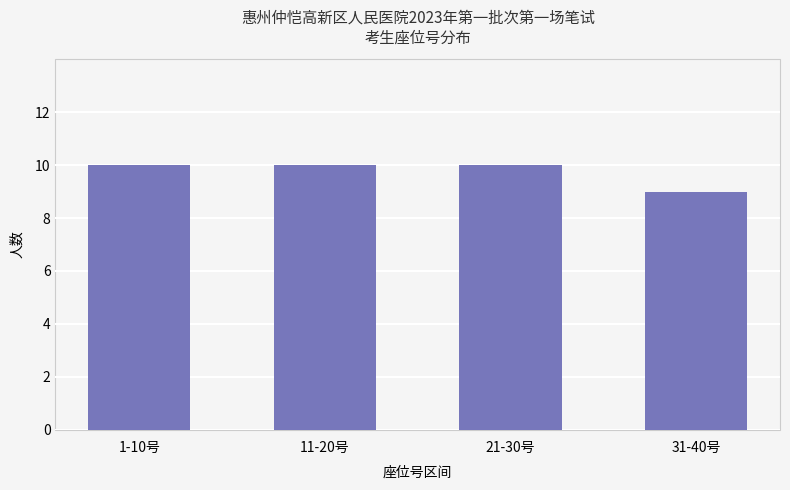

Which has a higher value, 31-40号 or 11-20号?

11-20号